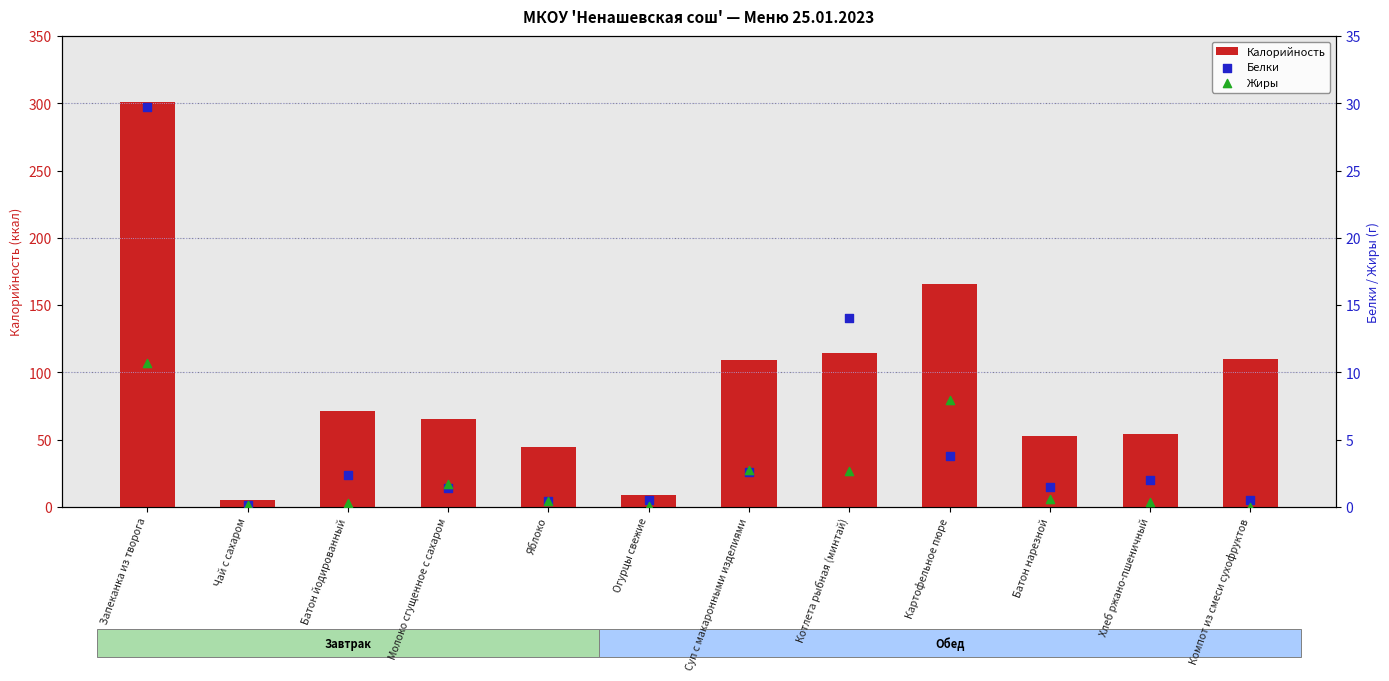

At which category is the sum across all series the highest?

Запеканка из творога